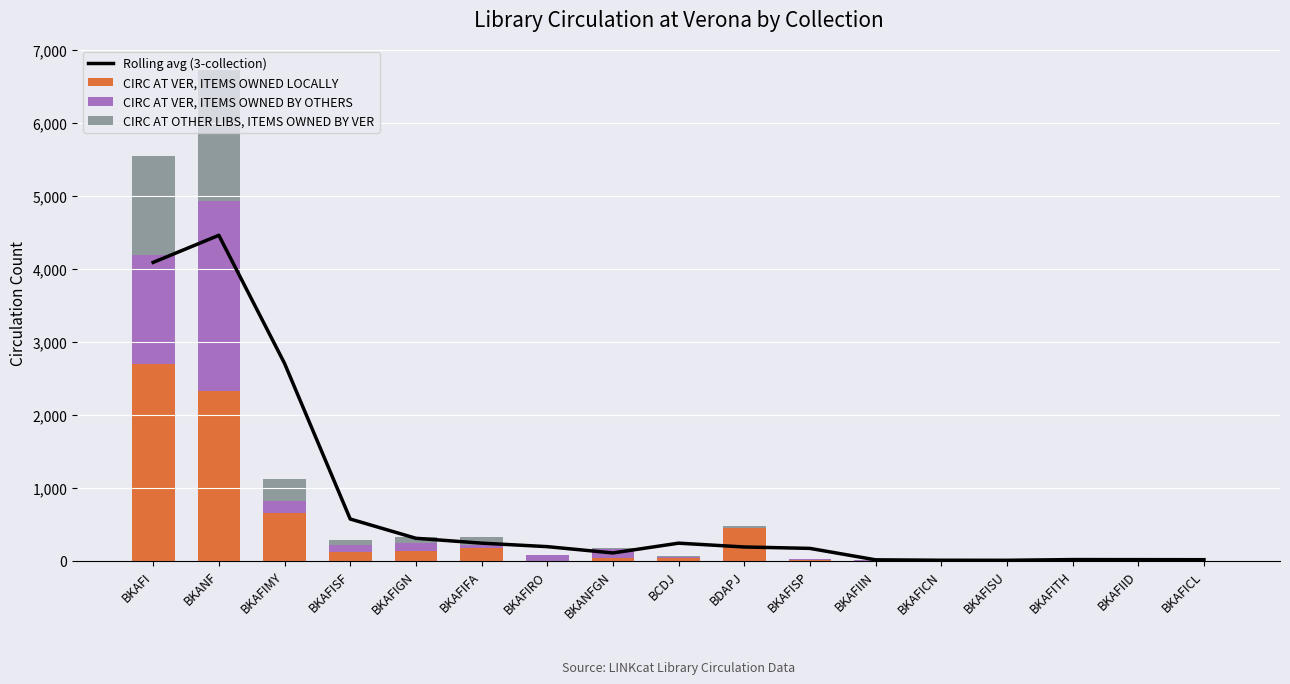

What is the label of the 3rd bar from the right?

BKAFITH